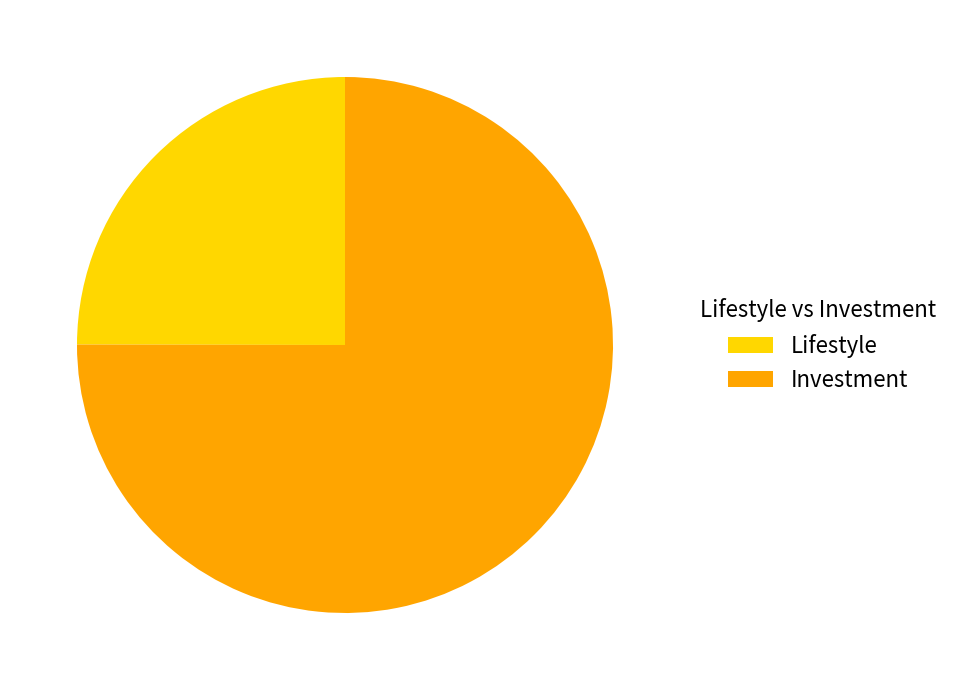

To the nearest percent, what is the combined percentage of Investment and Lifestyle?

100%